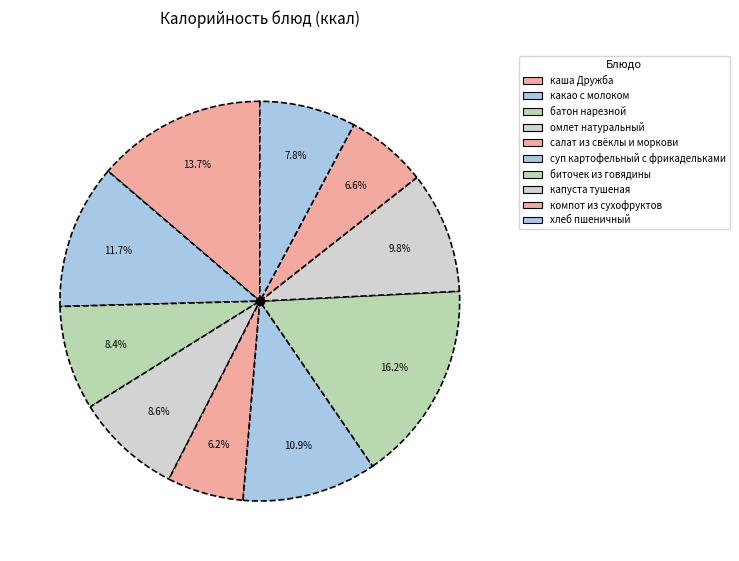

How much of the chart is everything except омлет натуральный?

91.4%